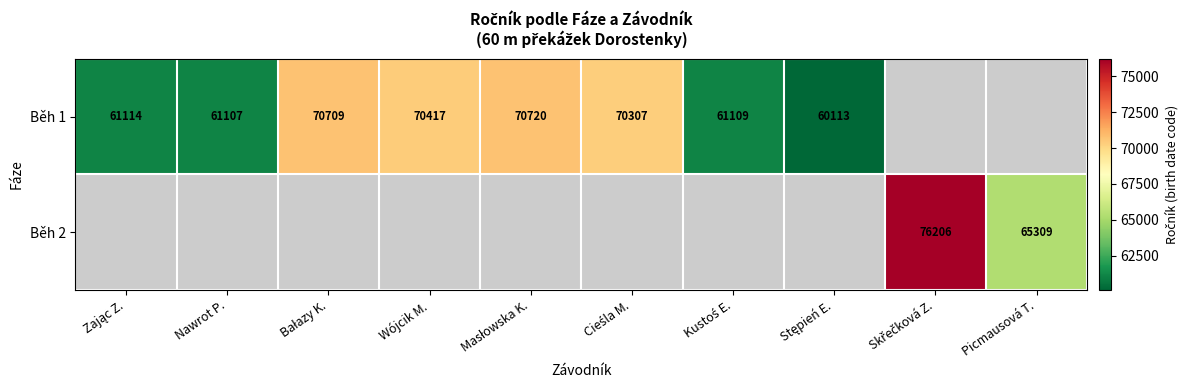

What is the difference between the Běh 1 values at Wójcik M. and Zając Z.?

9303.0